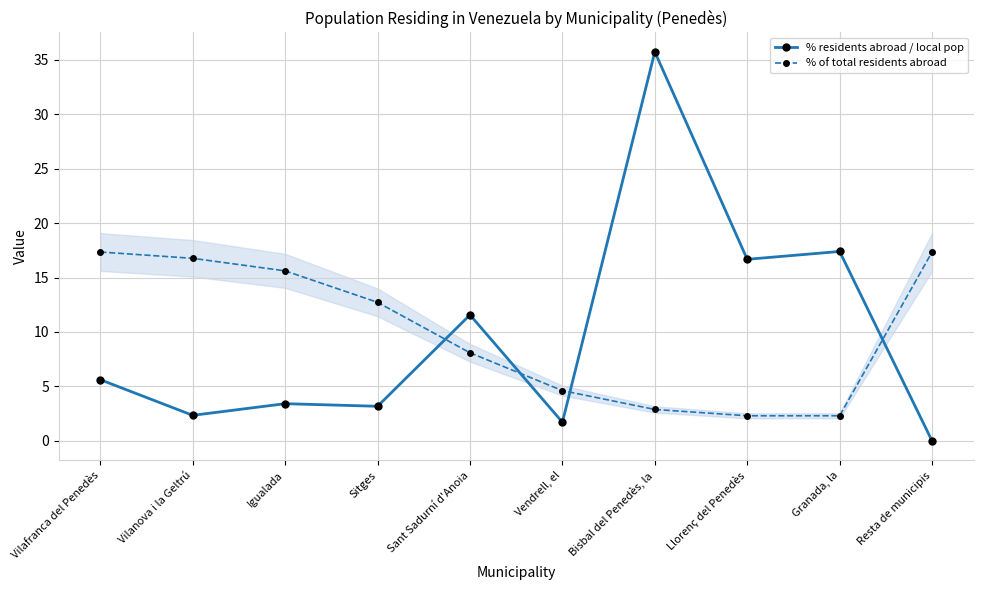

Which series changed the most between Vilafranca del Penedès and Sant Sadurní d'Anoia?

% of total residents abroad